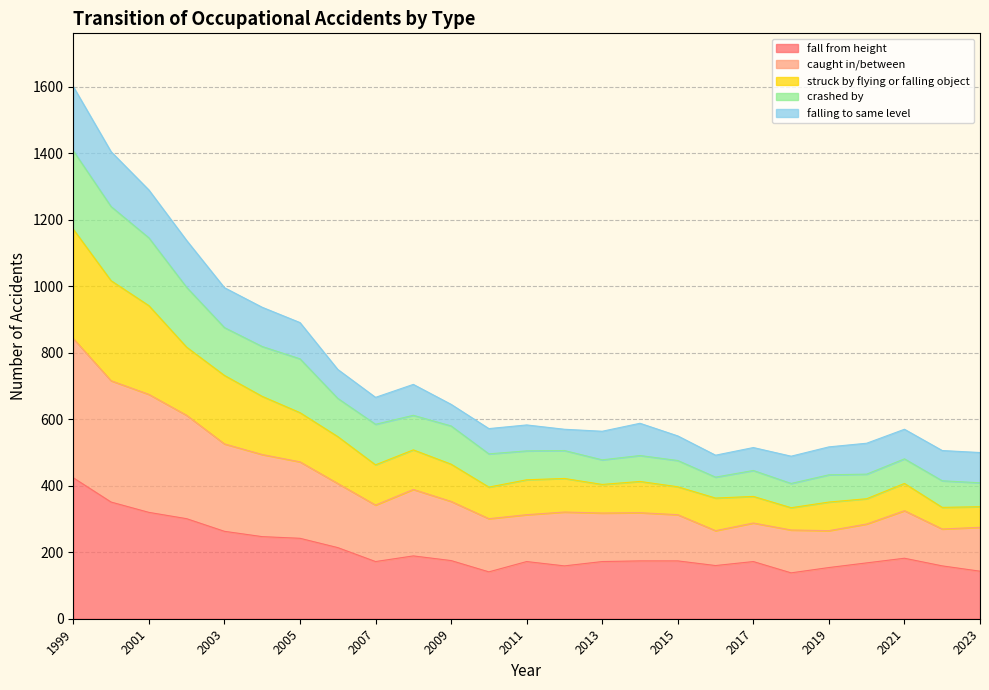

True or false: fall from height has a value of 86 at 2019.

False